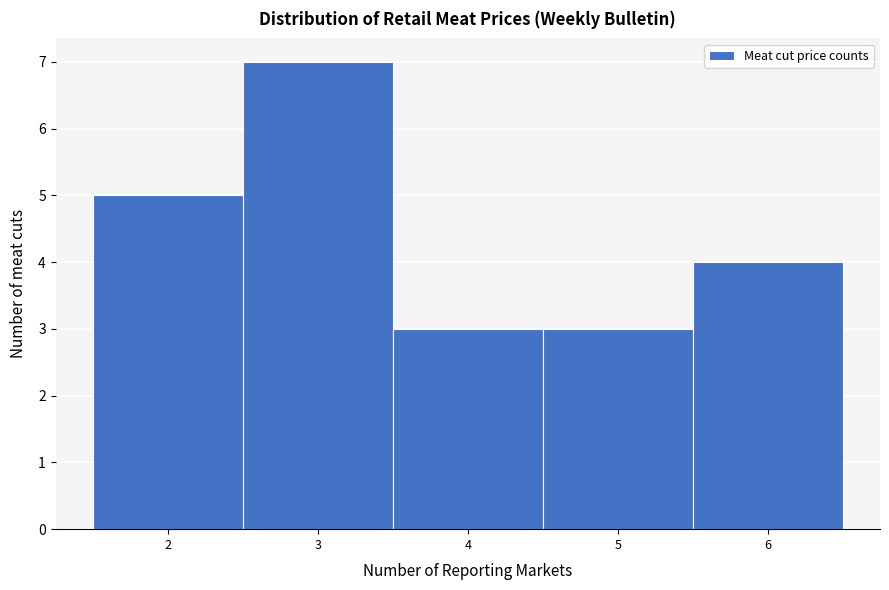

Reading left to right, list every bar in this chart as the range it spans on the x-axis followed by its height. The values are not printed on the chart, so give them approximately, as read against the axis.

1.5 to 2.5: 5
2.5 to 3.5: 7
3.5 to 4.5: 3
4.5 to 5.5: 3
5.5 to 6.5: 4